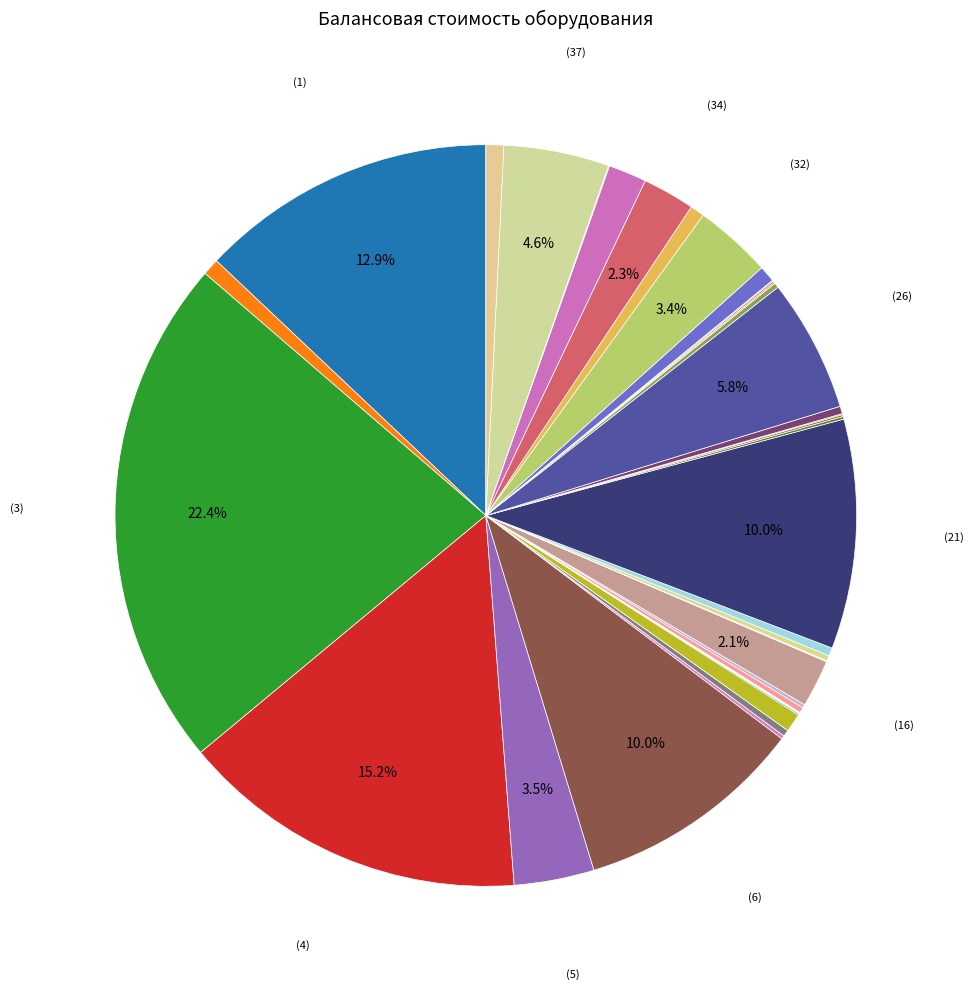

To the nearest percent, what is the average slice percentage?

3%